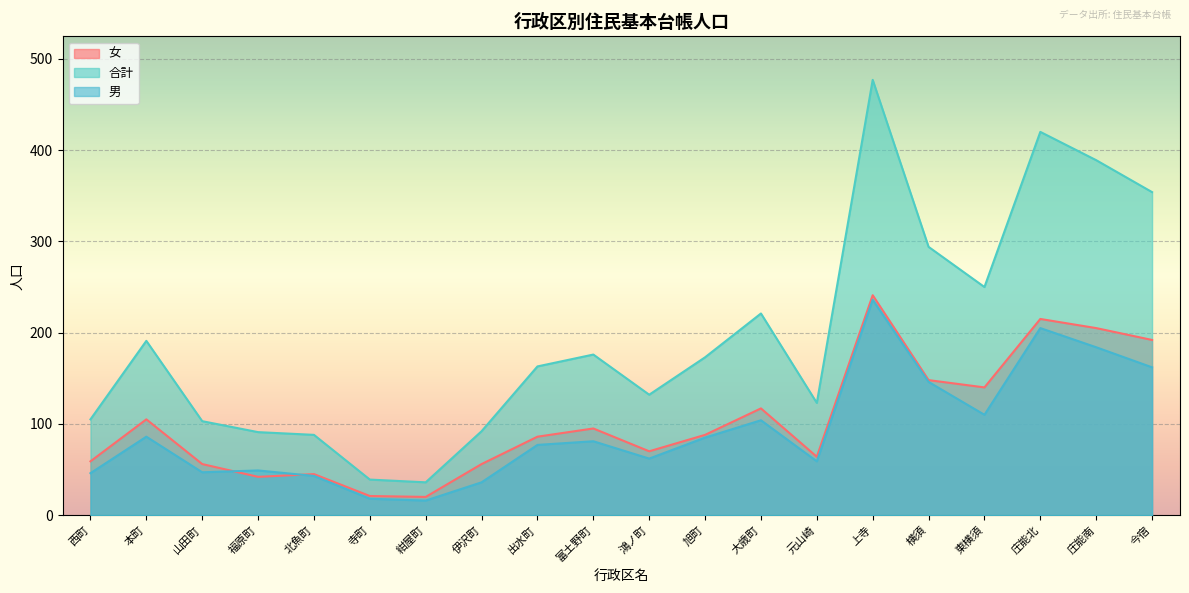

In 合計, how many points are lower than both neighbors (excluding endpoints)?

4